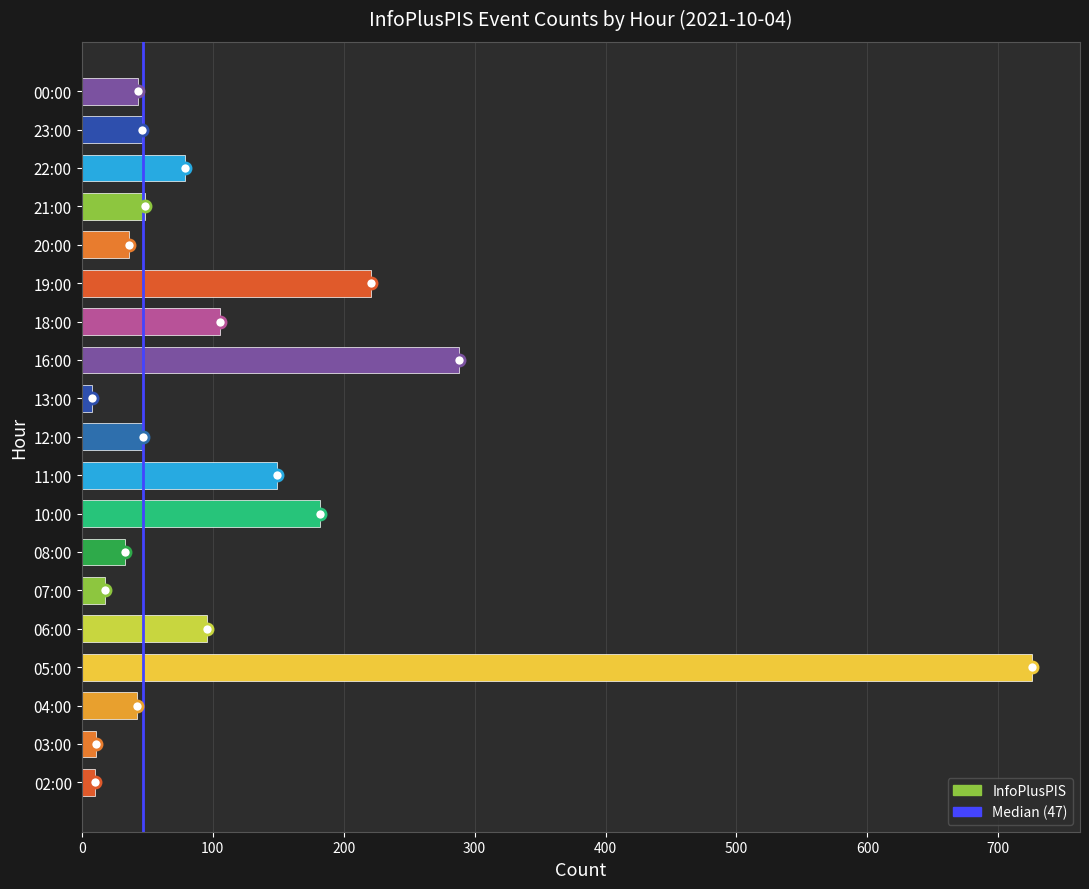

The value at 11:00 is 231. True or false?

False